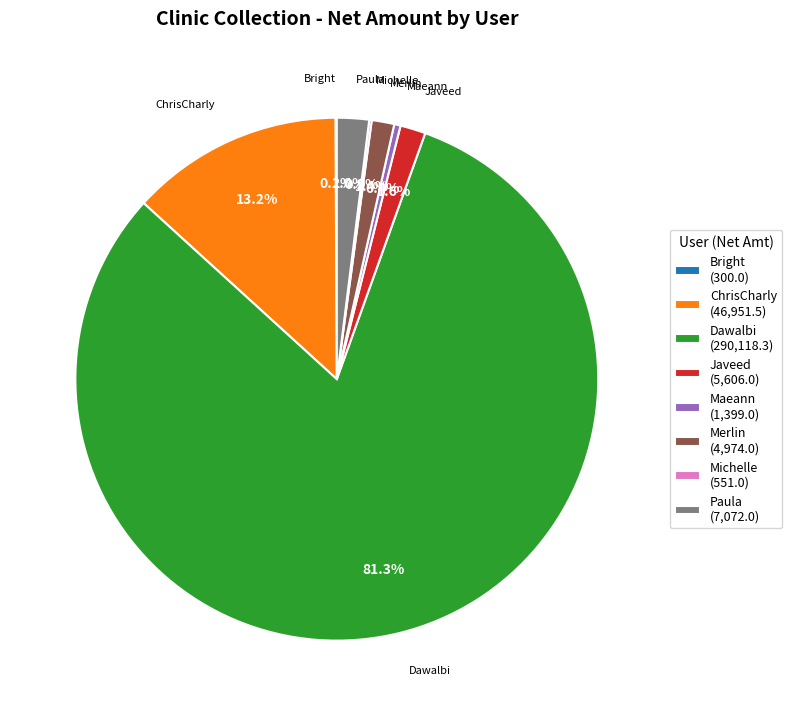

Is Dawalbi the majority of the pie?

Yes